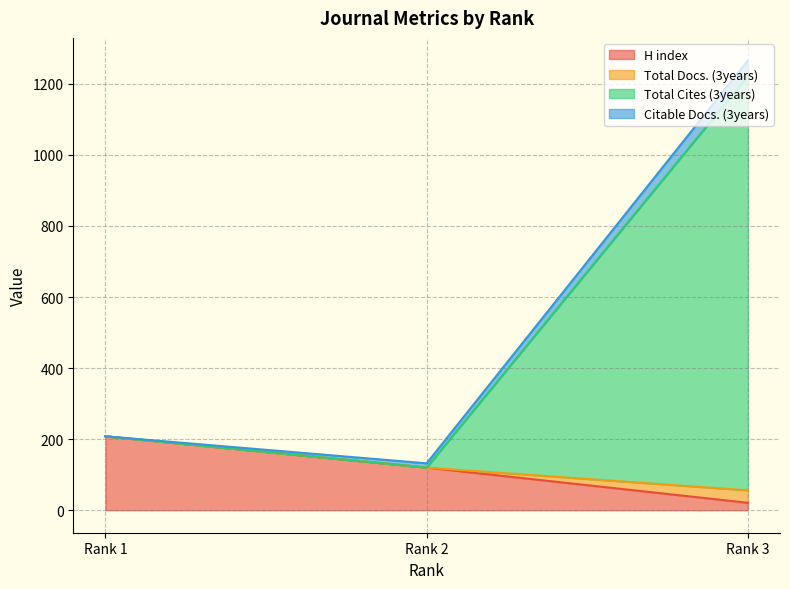

Rank the categories by H index value from lowest to highest.

Rank 3, Rank 2, Rank 1